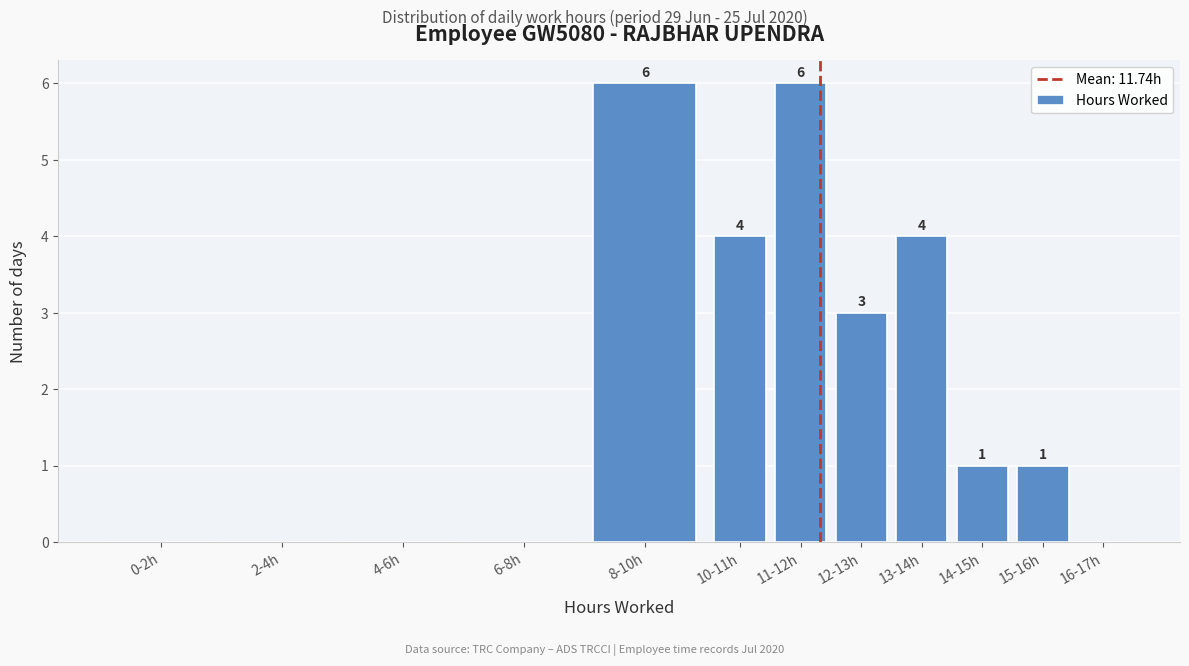

Reading left to right, what are all the values shown in this chart?

0-2h=0	2-4h=0	4-6h=0	6-8h=0	8-10h=6	10-11h=4	11-12h=6	12-13h=3	13-14h=4	14-15h=1	15-16h=1	16-17h=0